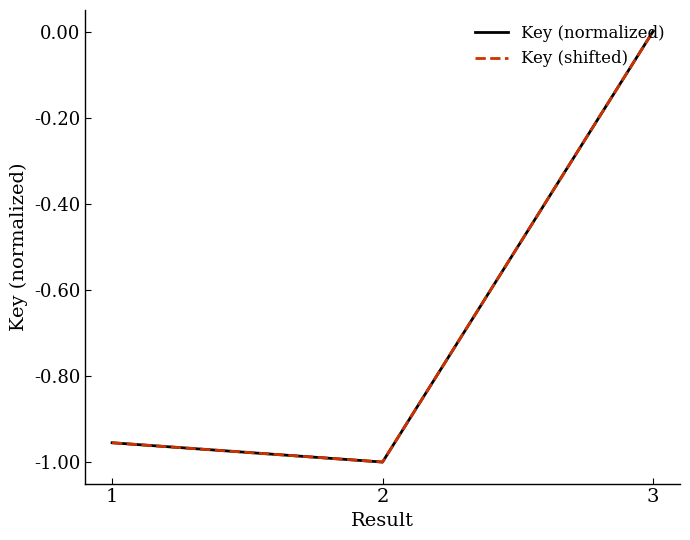

Does the chart display data point markers on the line(s)?

No